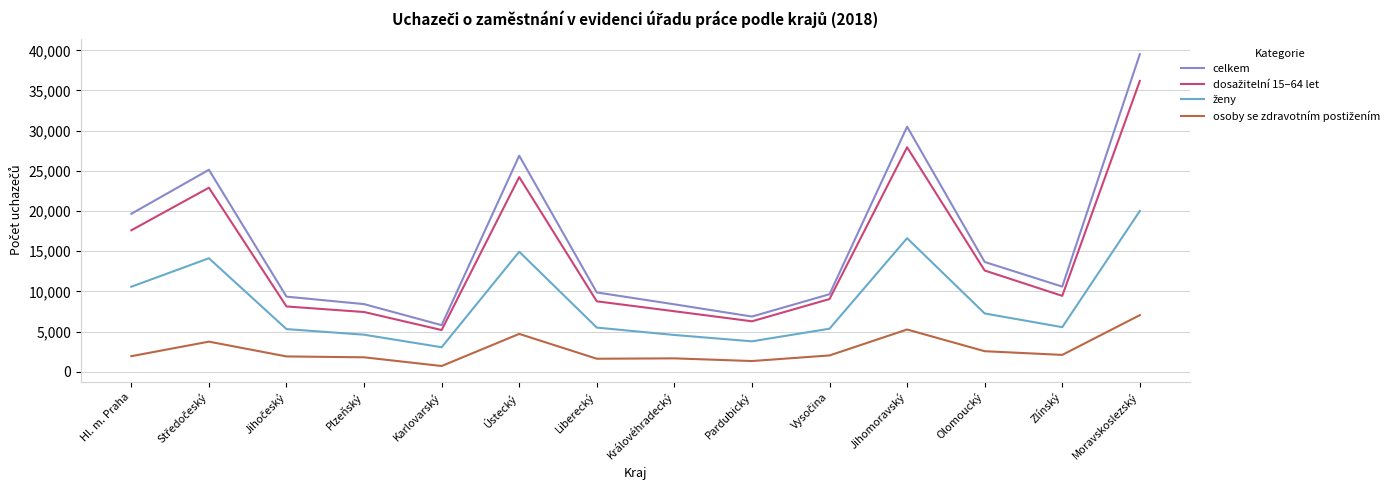

How many interior local peaks does the celkem series have?

3